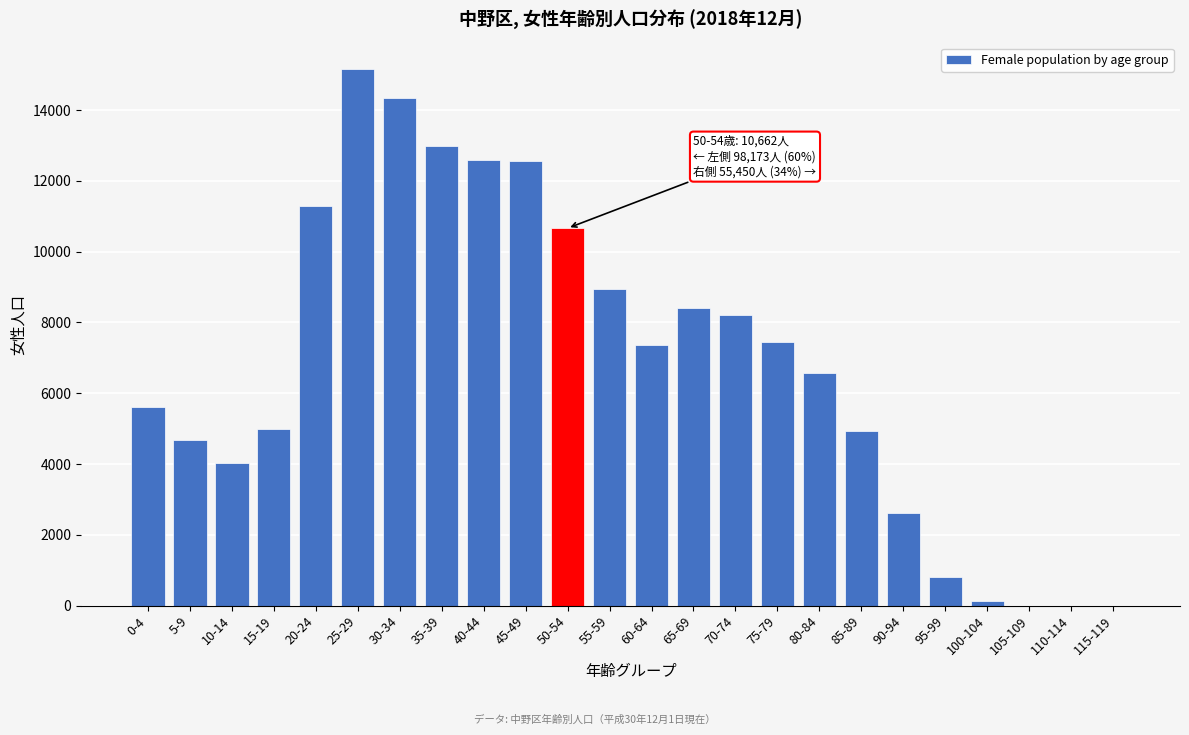

Which label corresponds to the largest value in the chart?

25-29